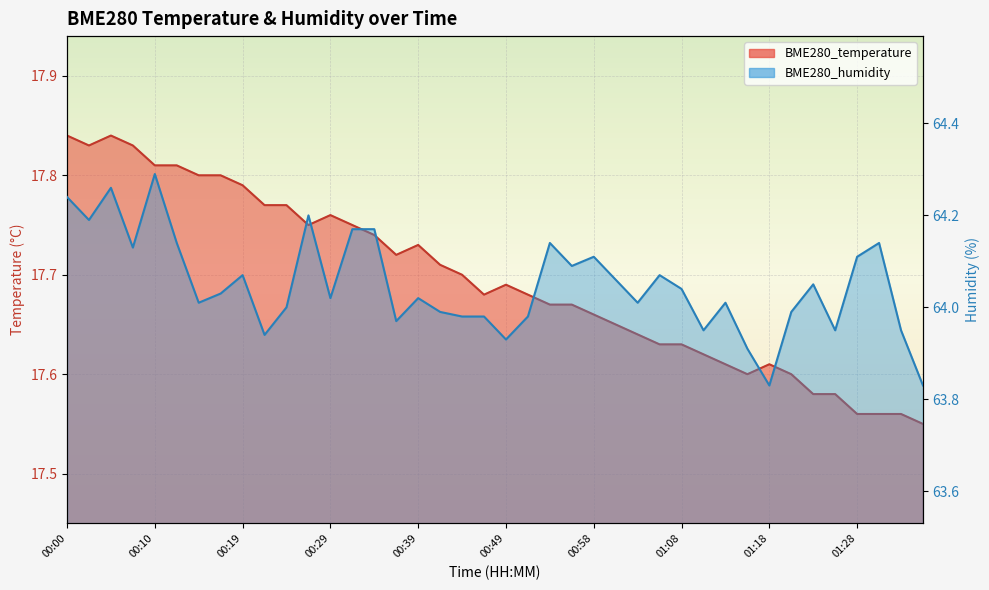

Rank the series by their average value, from highest to lowest.

BME280_humidity, BME280_temperature